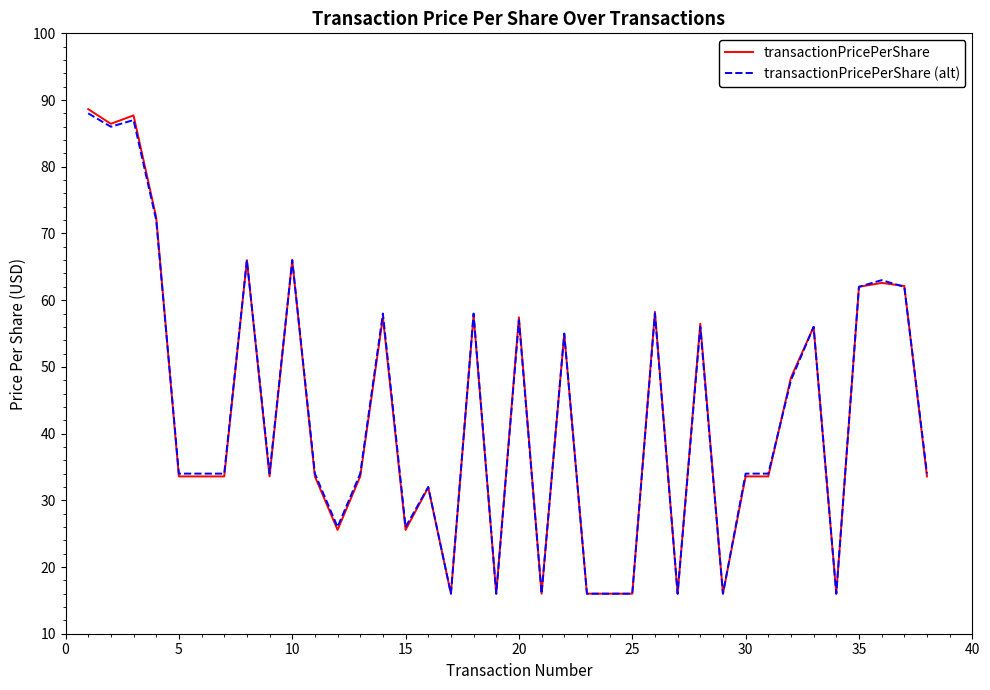

How many lines are shown in the chart?

2